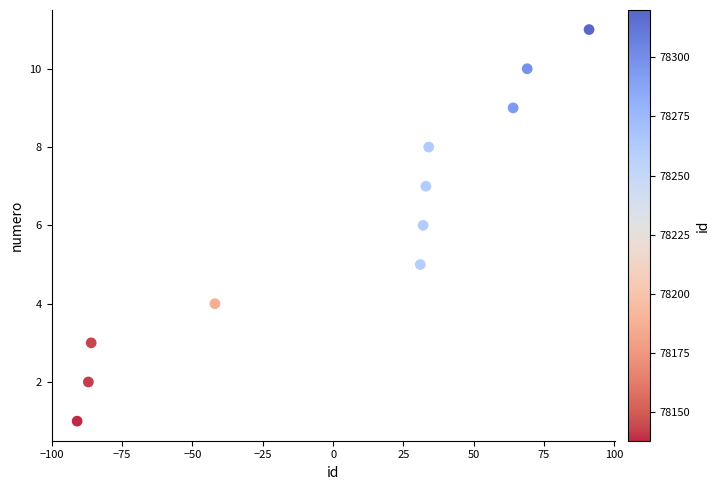

What is the range of X values (max minus min)?

182